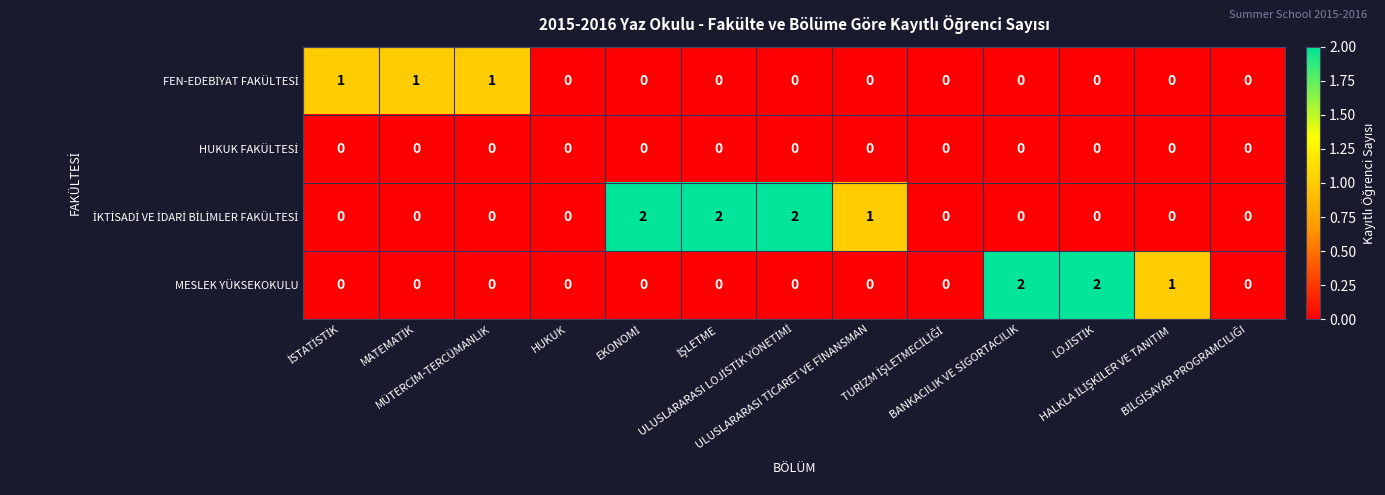

Count the number of categories in the chart.

13